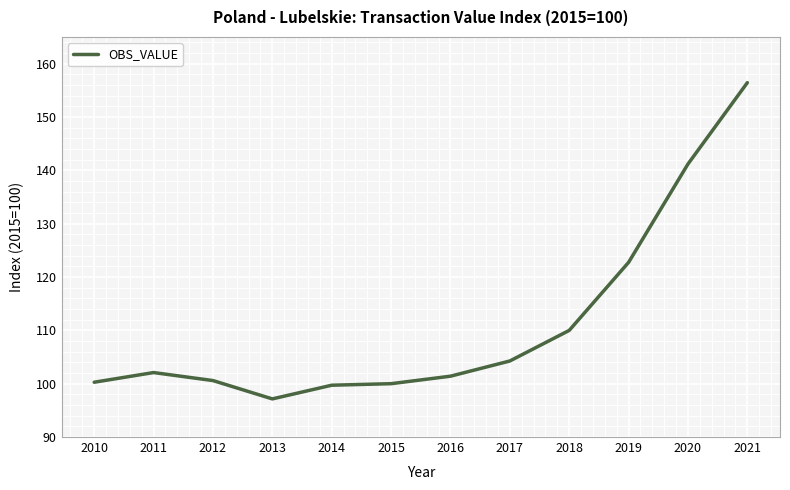

The value at 2010 is 100.3. True or false?

True